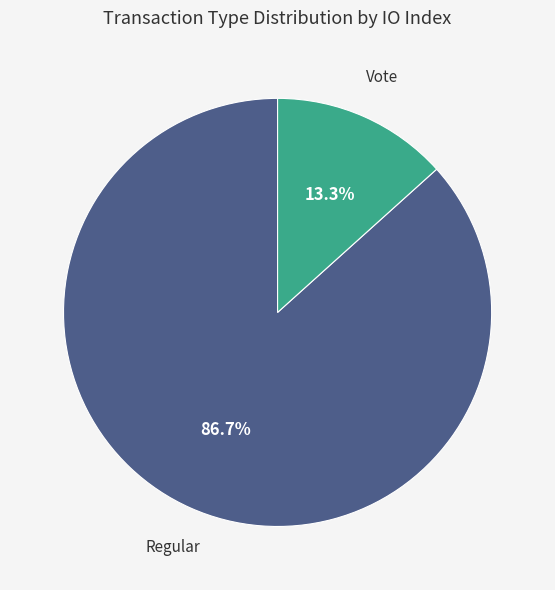

Is there any slice that represents more than half of the pie?

Yes